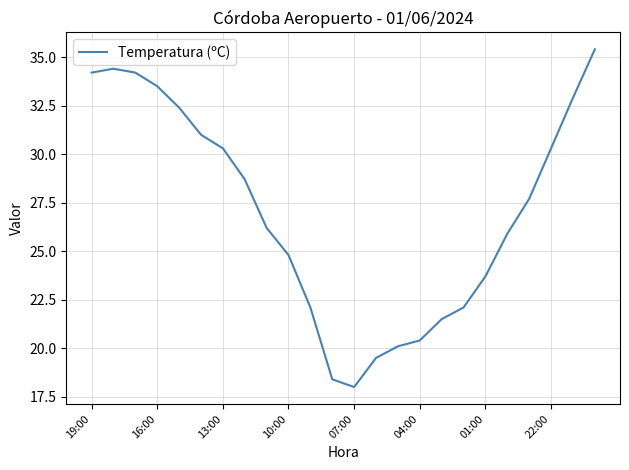

True or false: the data has more than 0 interior local peaks.

True